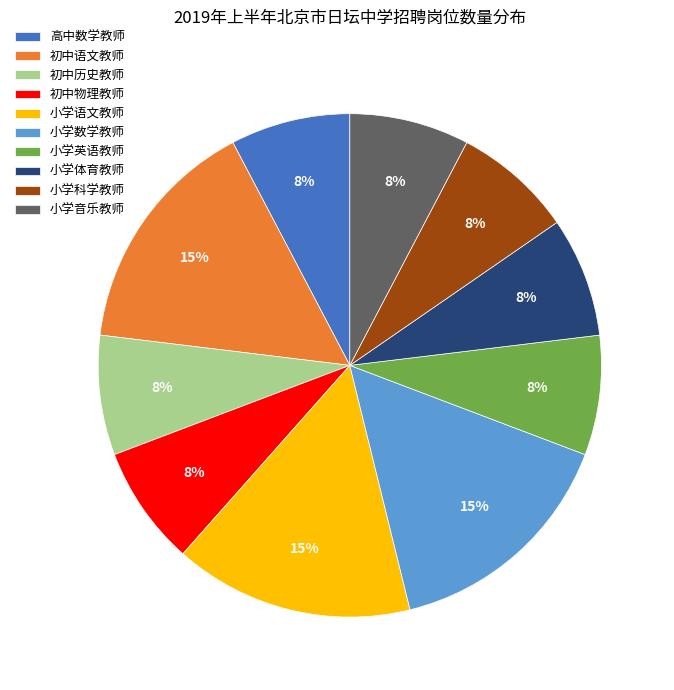

Is 小学体育教师 the majority of the pie?

No